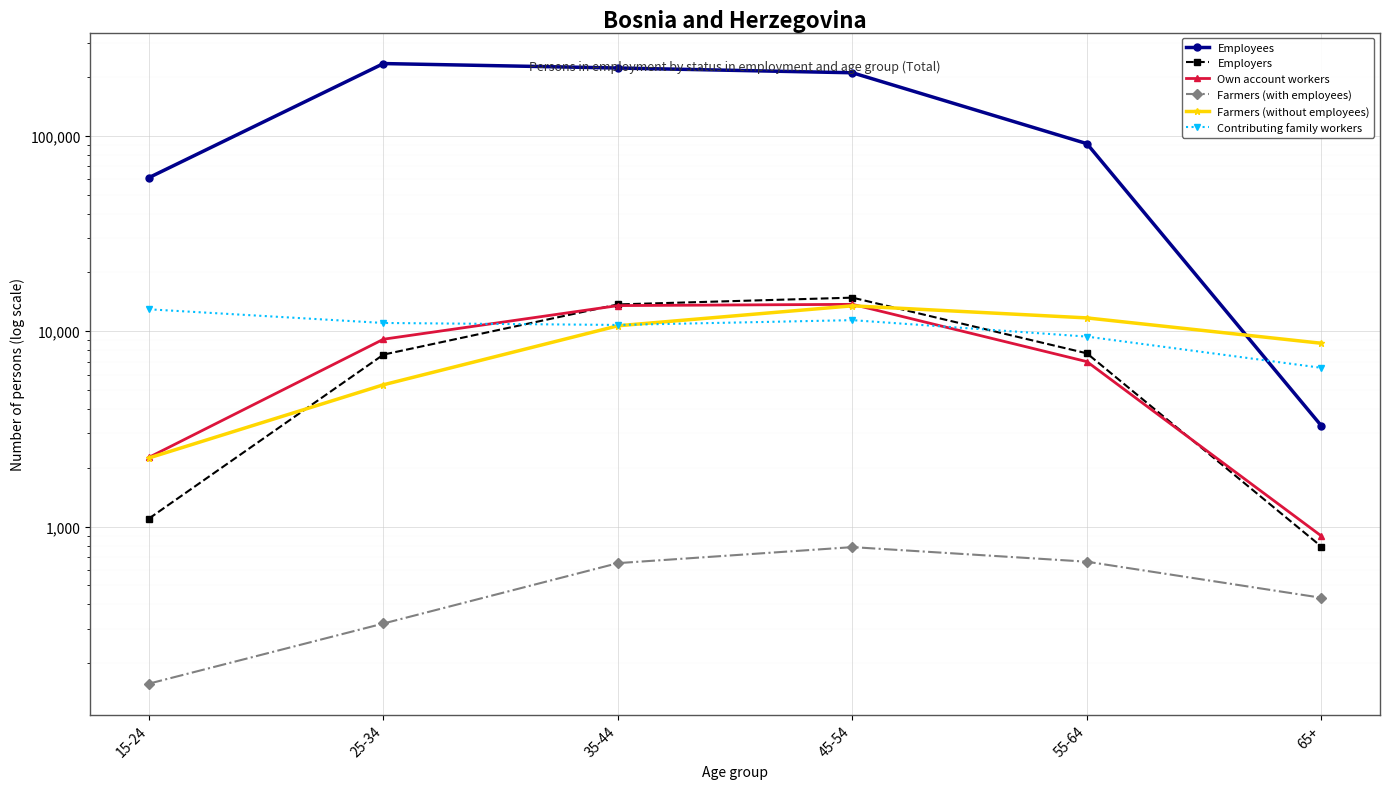

What is the greatest value displayed?

234885